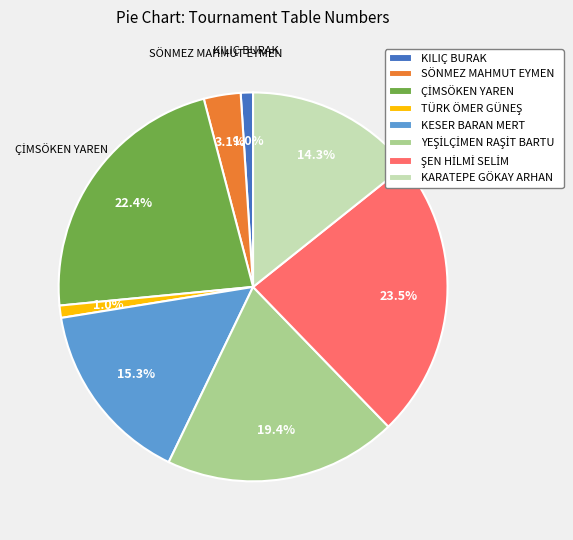

Between KESER BARAN MERT and KARATEPE GÖKAY ARHAN, which is larger?

KESER BARAN MERT